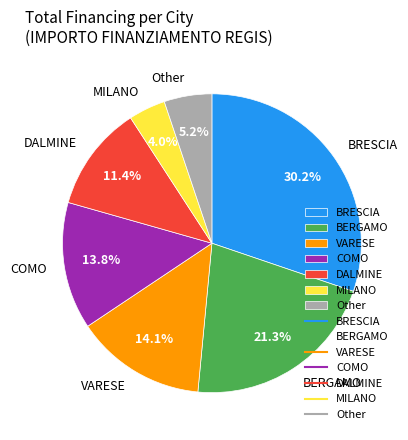

To the nearest percent, what is the difference between the DALMINE and VARESE slice percentages?

3%